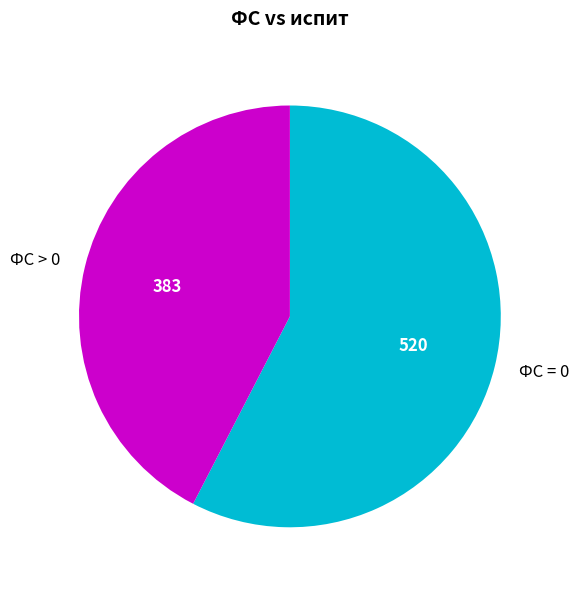

Is it true that ФС > 0 is 42% of the pie?

True